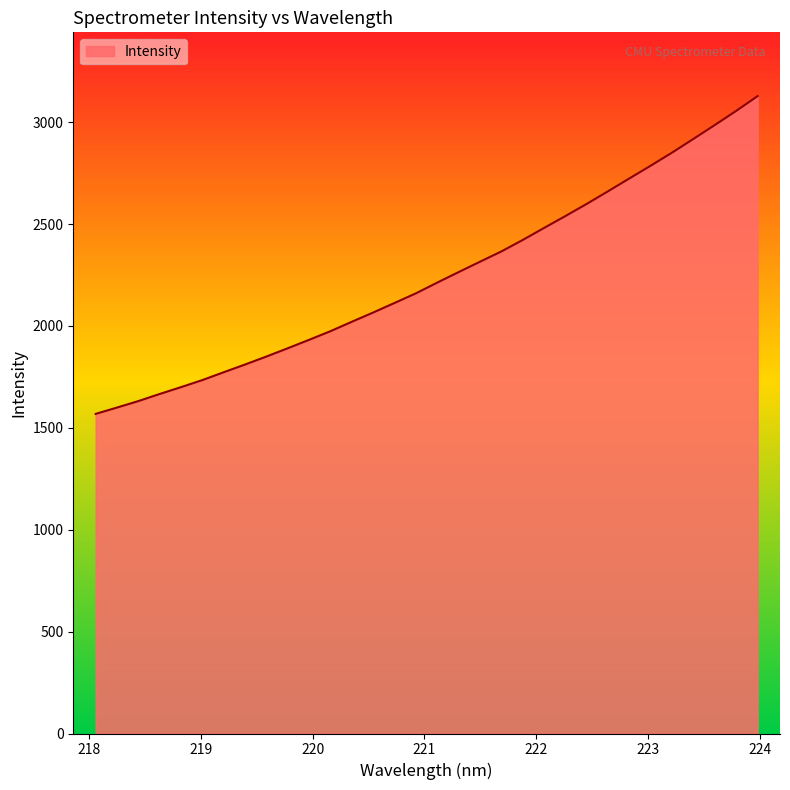

What is the average value?

2244.0